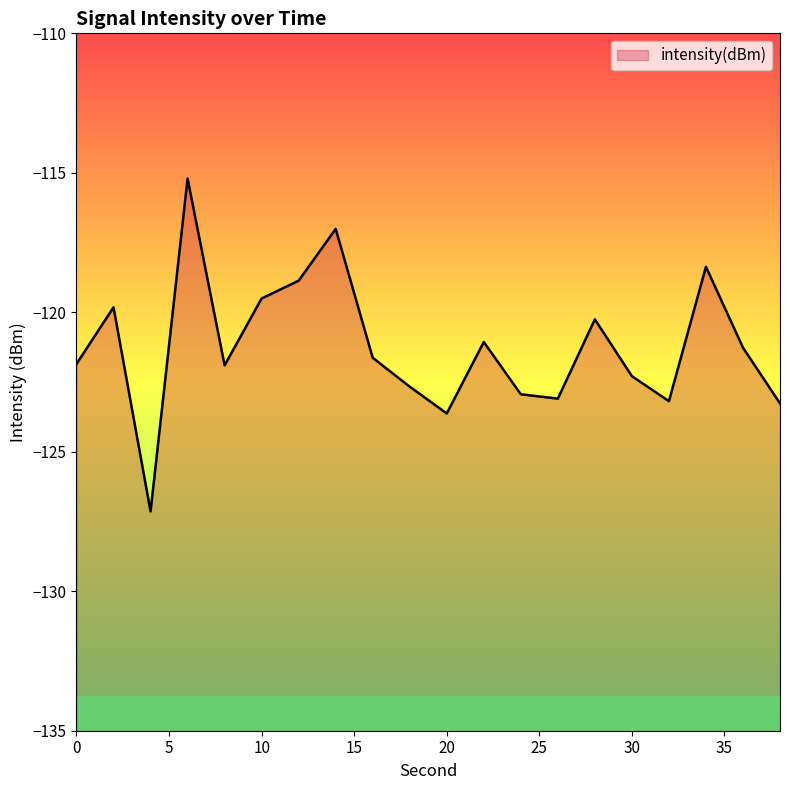

How many values are below -121?

13